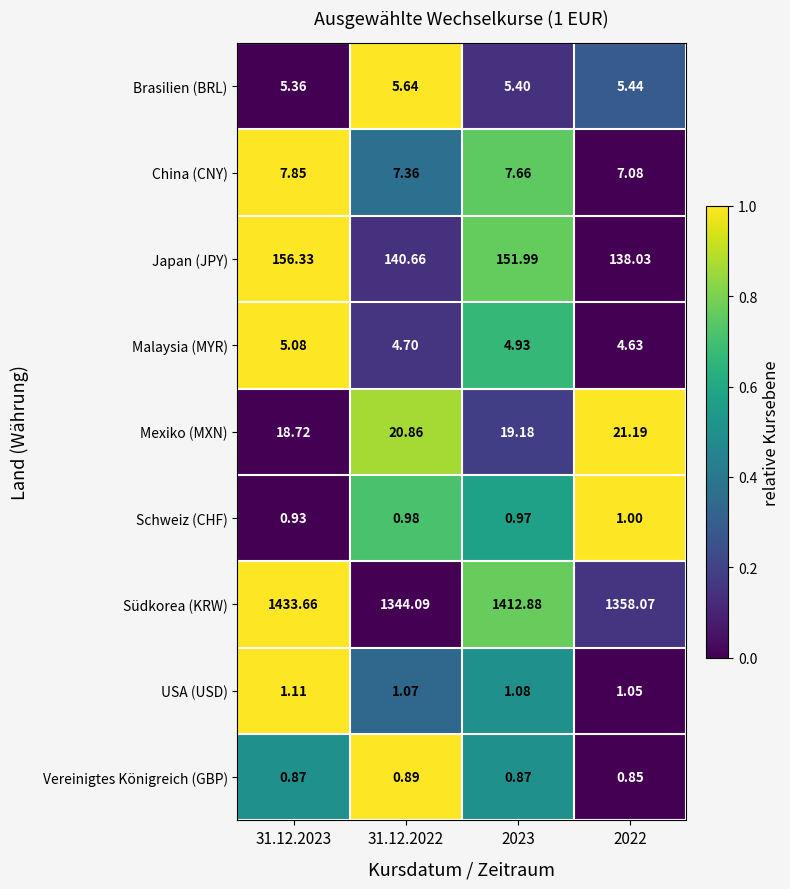

Which series has the largest range (max minus min)?

Südkorea (KRW)